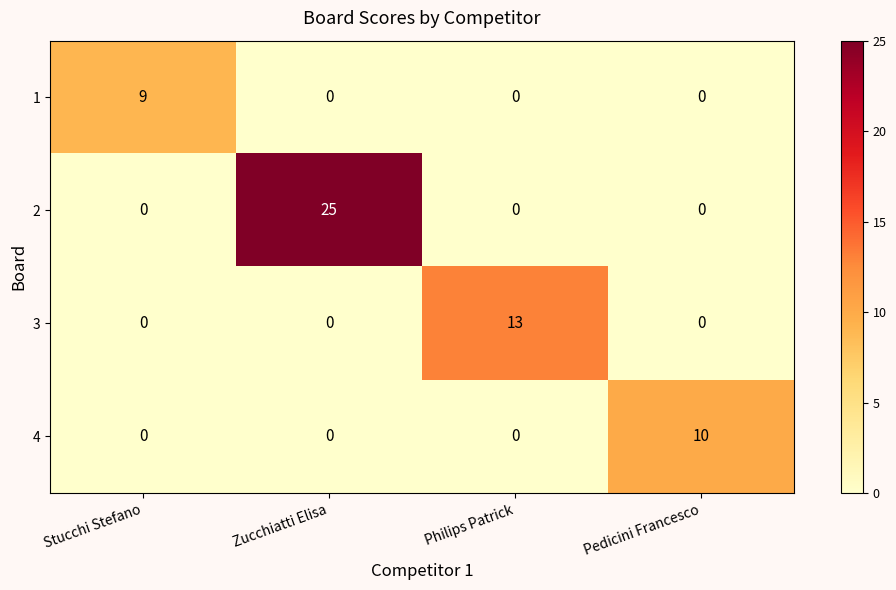

Which series has the largest range (max minus min)?

2